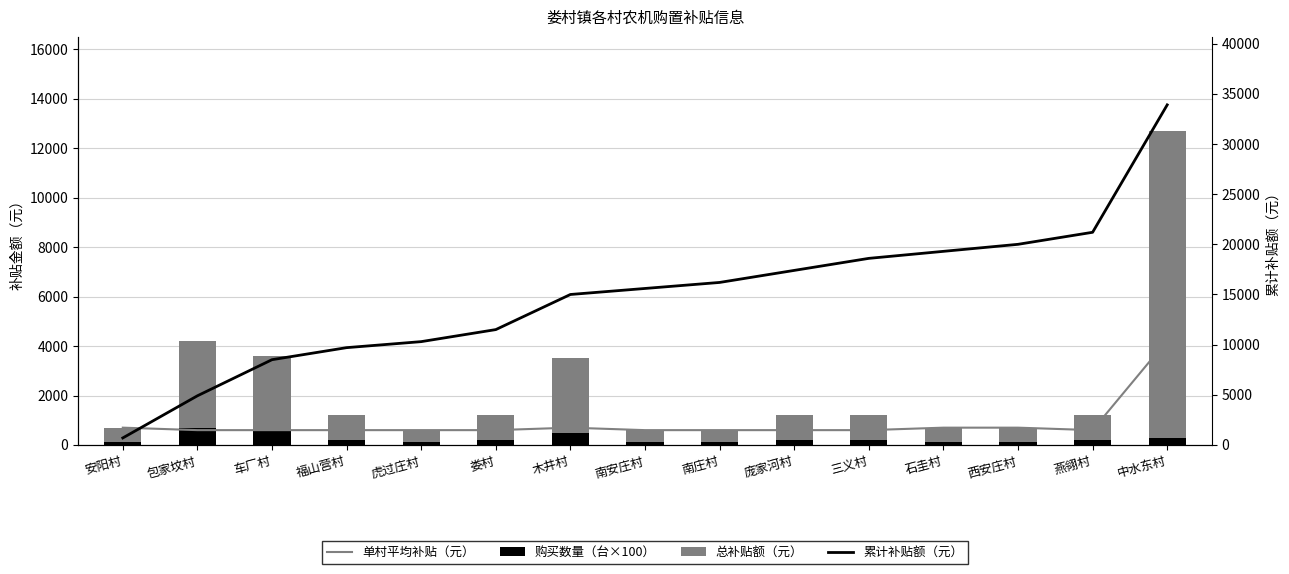

Which series has the widest spread of values?

累计补贴额（元）